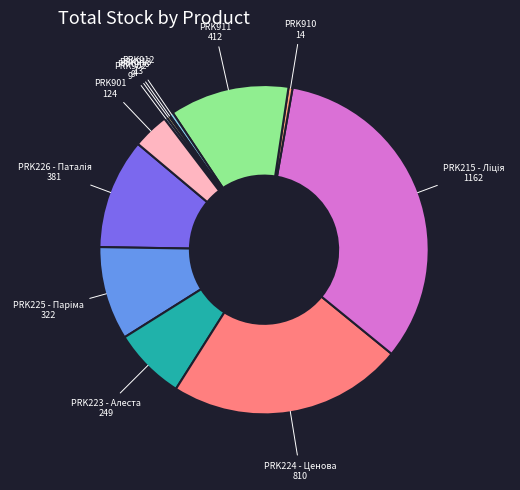

True or false: PRK911 accounts for 12% of the total.

True